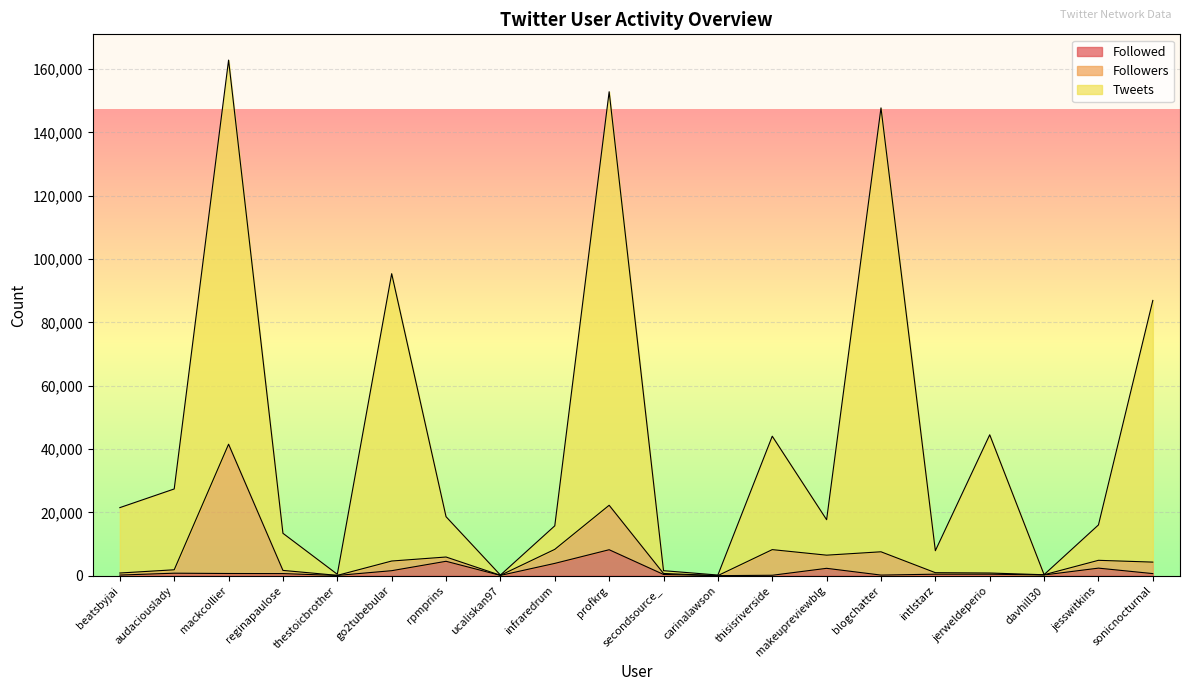

In Followed, how many points are lower than both neighbors (excluding endpoints)?

5